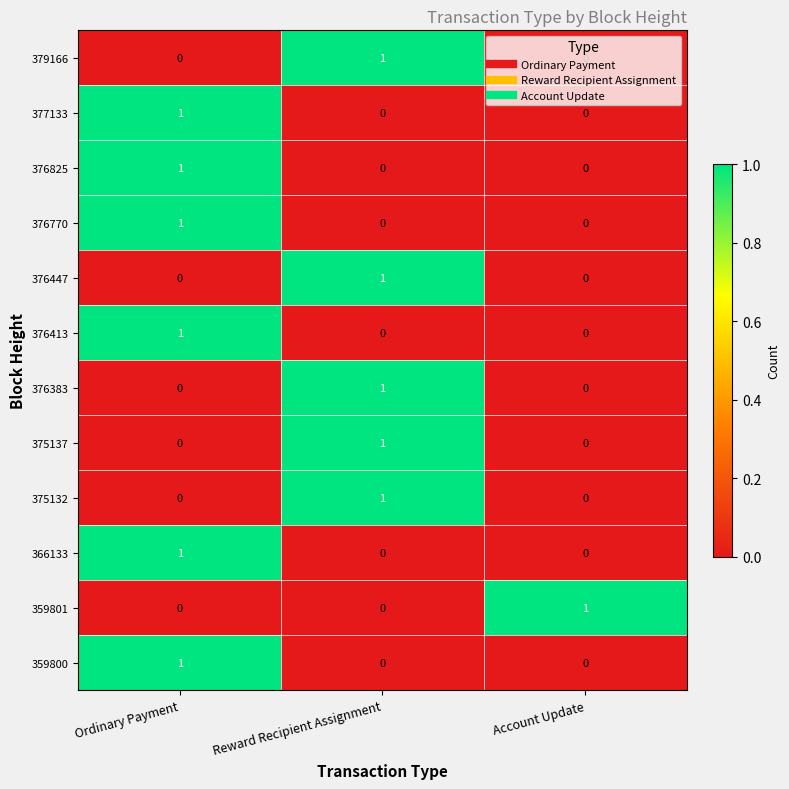

At how many categories does at least one series exceed 0?

3